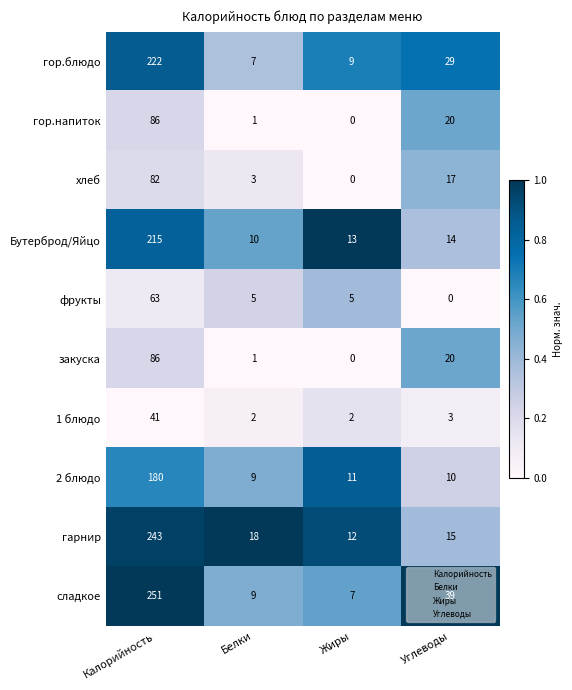

Read the фрукты value at Калорийность, to the nearest 5.

65